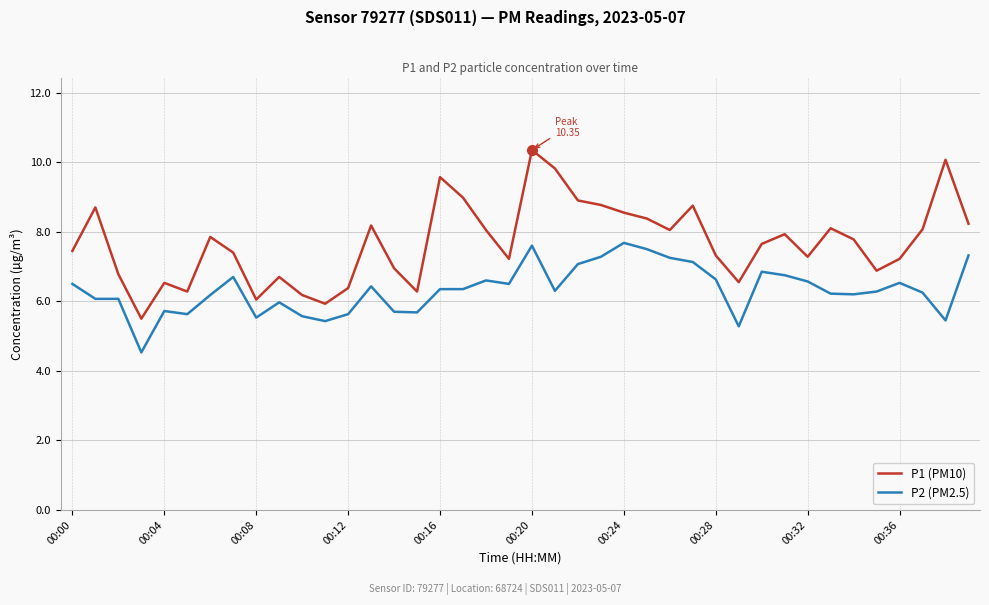

Which series has the largest total across all categories?

P1 (PM10)